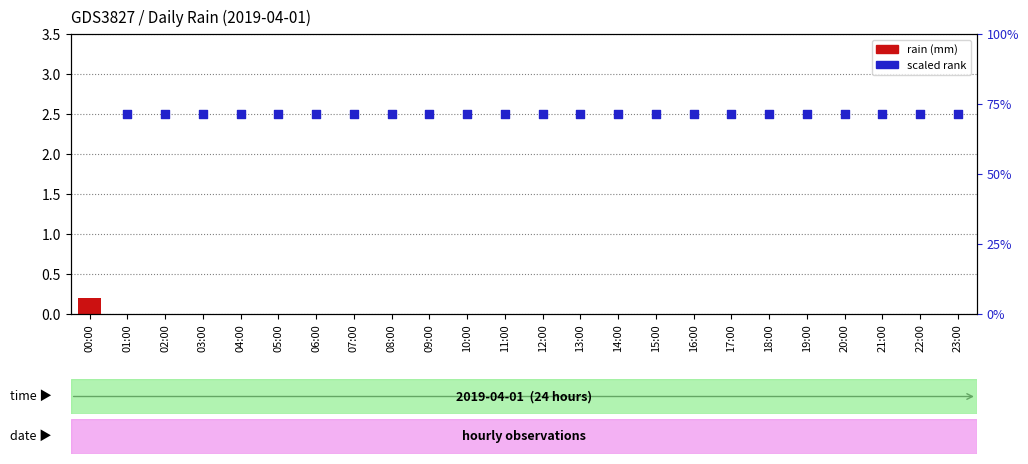

Which series reaches the maximum Y coordinate?

scaled rank